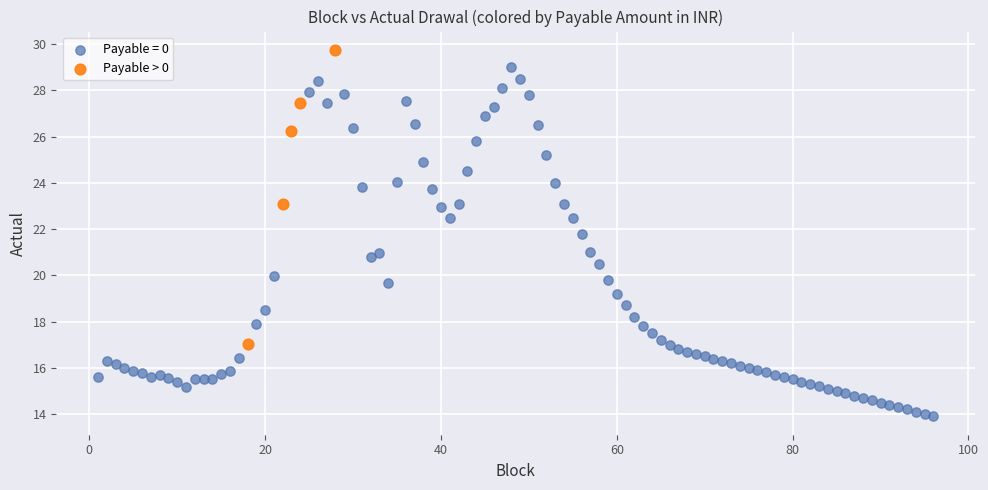

Which series contains the highest Y value?

Payable > 0